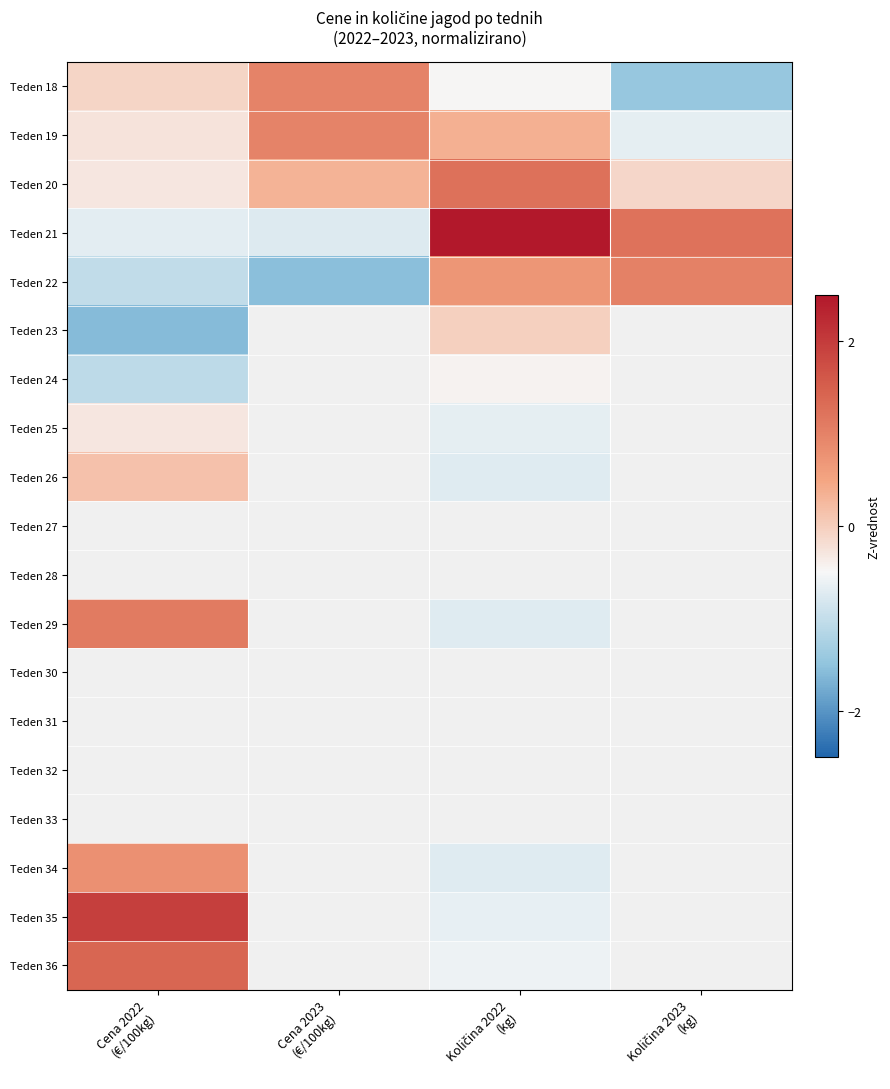

How many data points in Teden 21 are less than 1?

2